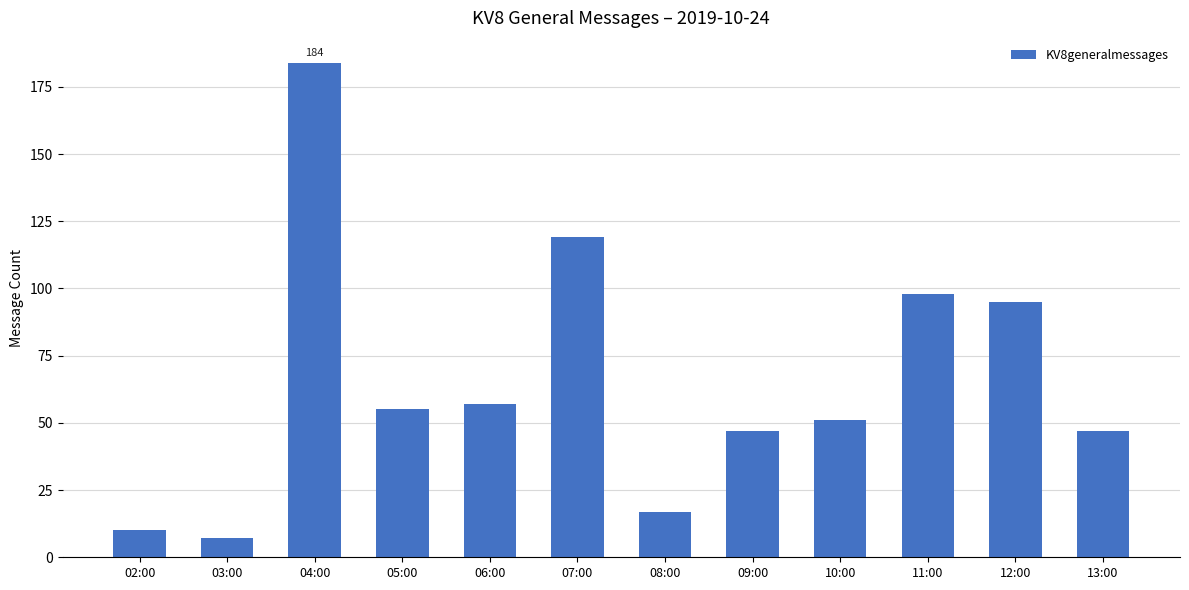

What is the ratio of the value at 04:00 to the value at 06:00?

3.2